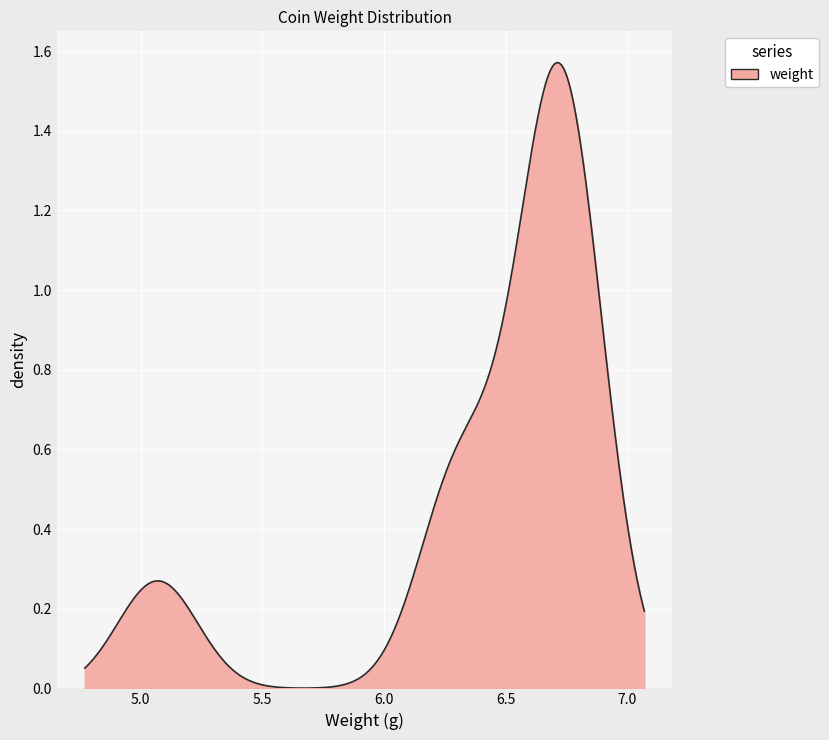

Does the chart have visible grid lines?

Yes